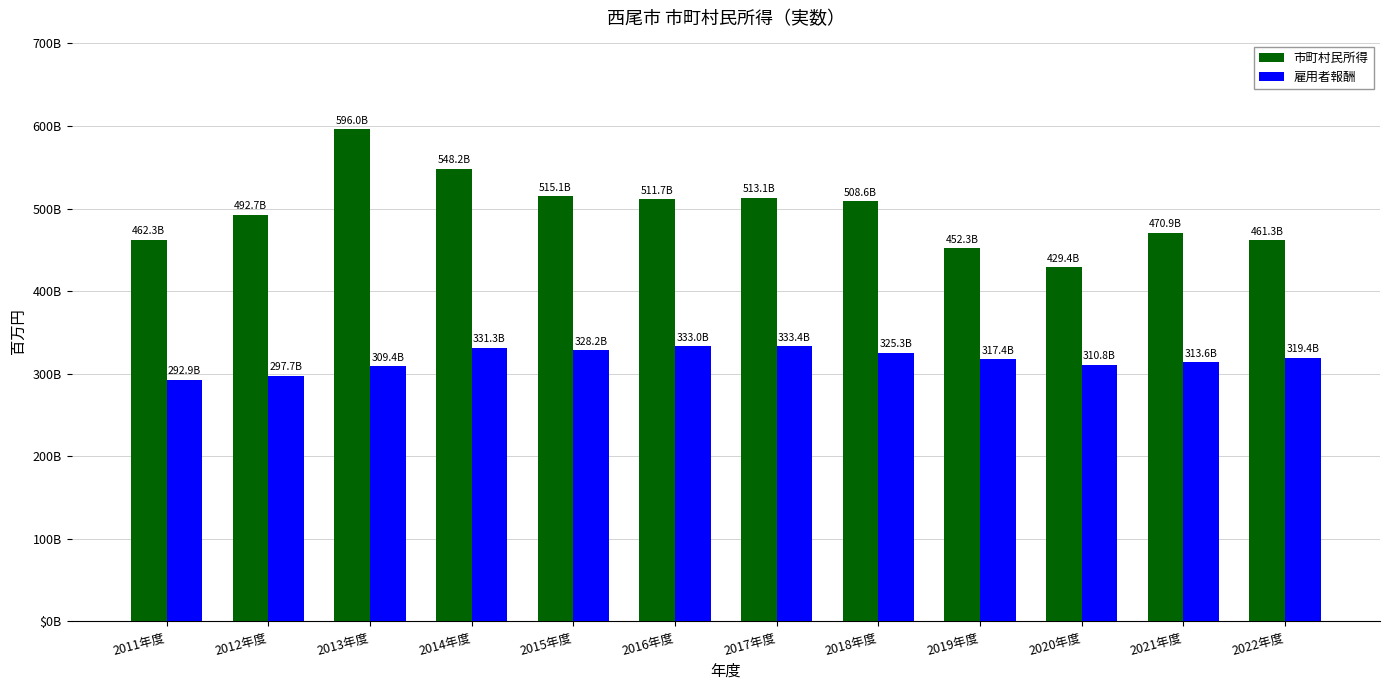

List the series in order of their peak value, highest first.

市町村民所得, 雇用者報酬